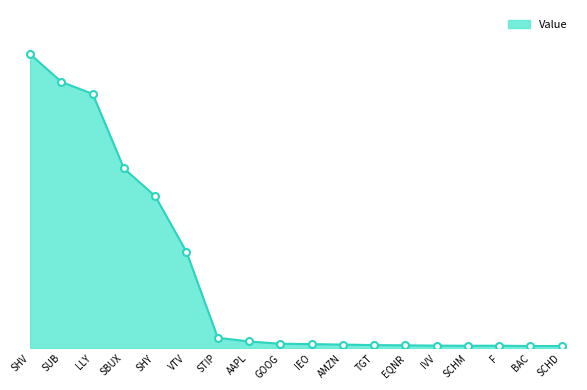

True or false: the data shows 522942 at IEO.

False